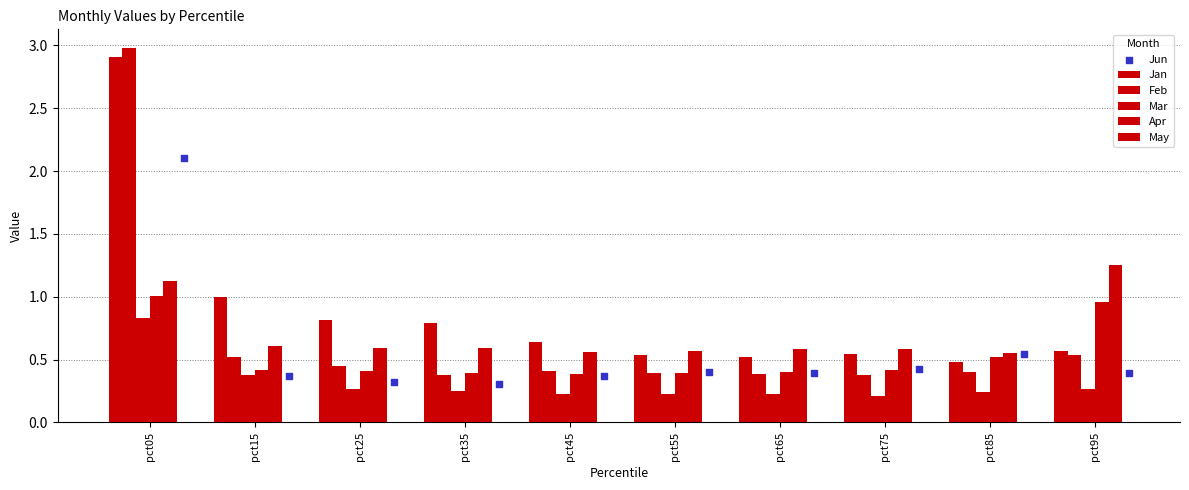

What are all the series names shown in the legend?

Jan, Feb, Mar, Apr, May, Jun